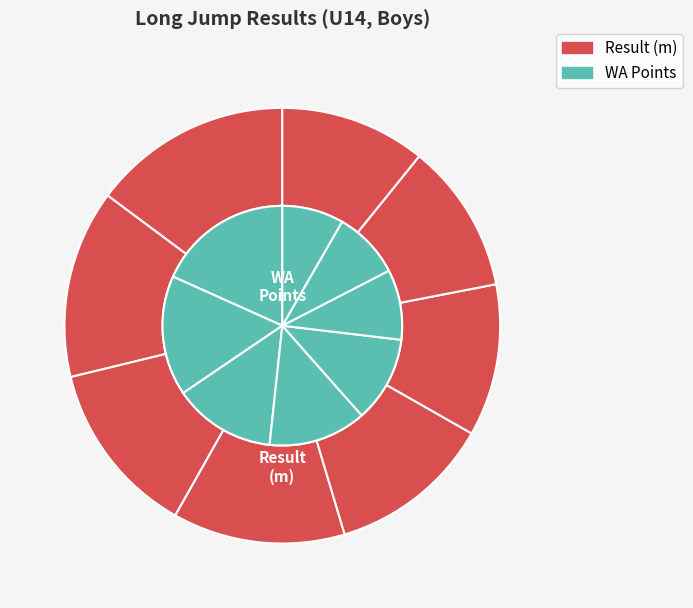

The Ernests Dāvis Stefaņuks slice represents 13% of the pie. True or false?

True